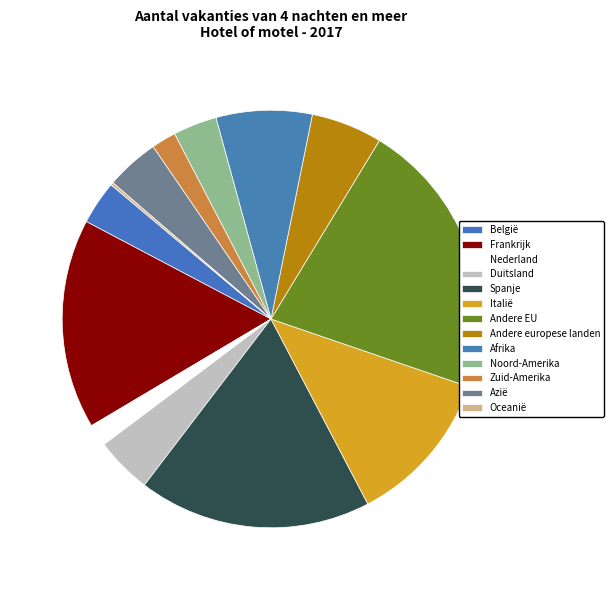

Does Noord-Amerika represent more than half of the total?

No